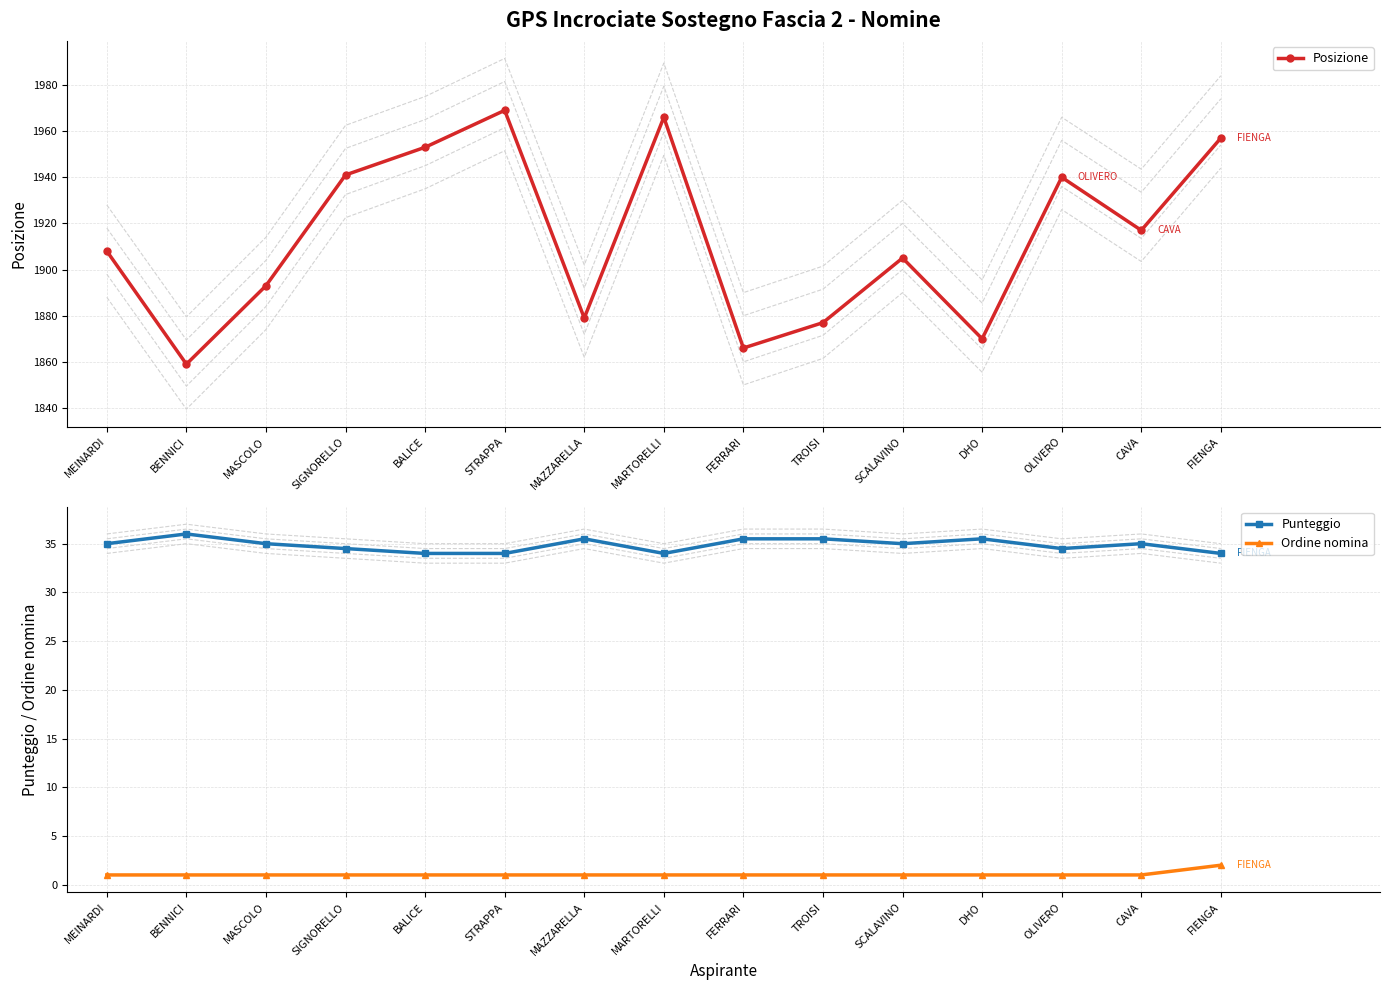

What is the maximum value shown in the chart?

1969.0